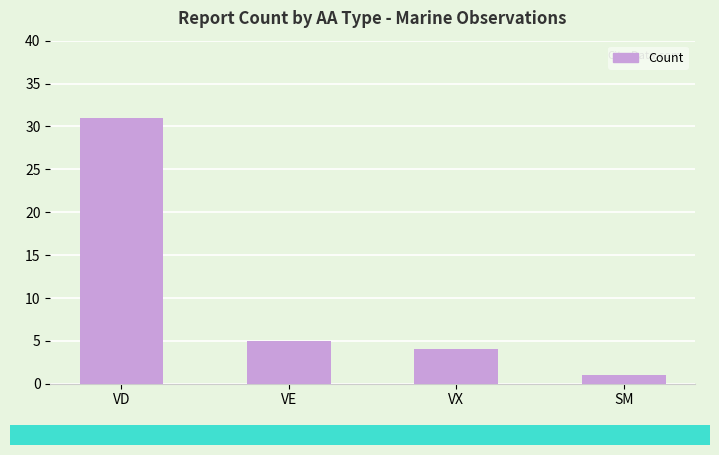

The chart shows a value of 7 at VE. True or false?

False